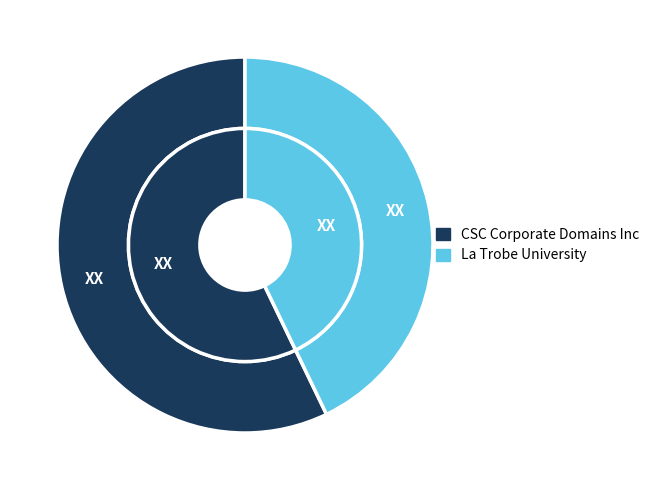

Rank the categories by value from lowest to highest.

La Trobe University, CSC Corporate Domains Inc